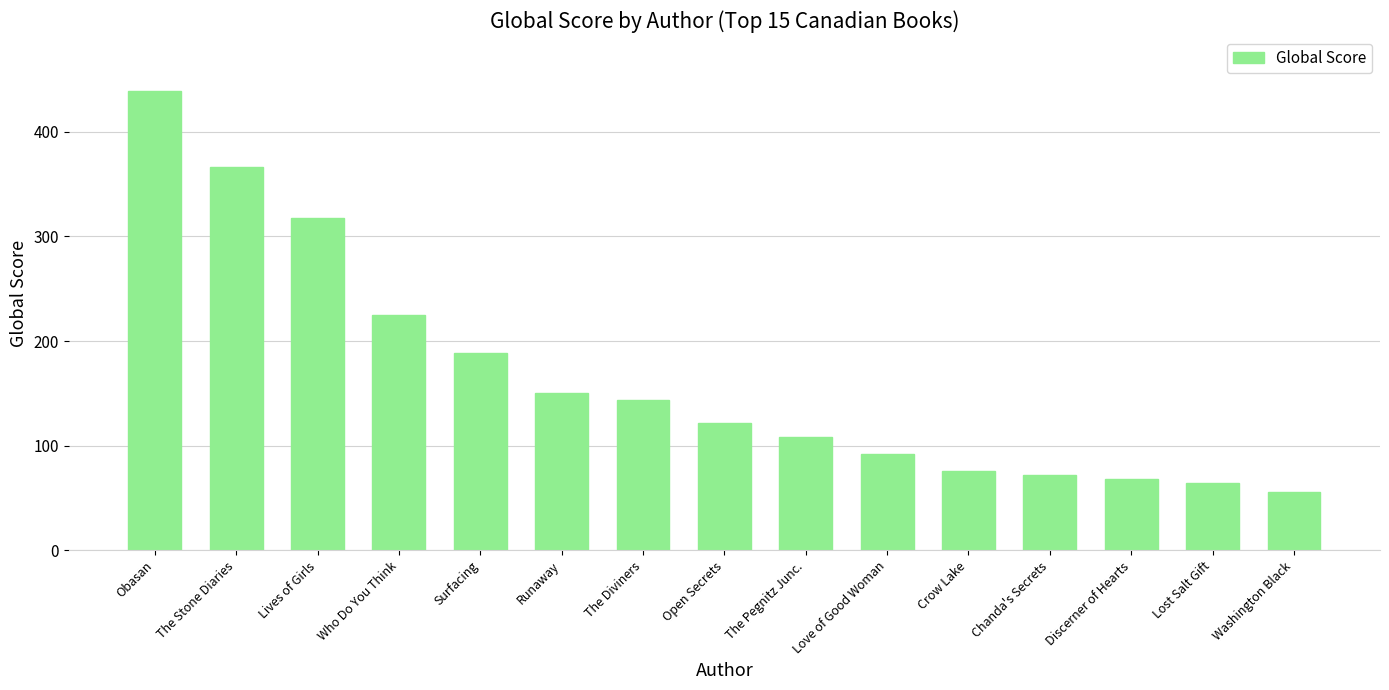

What is the value of the 12th bar from the left?

72